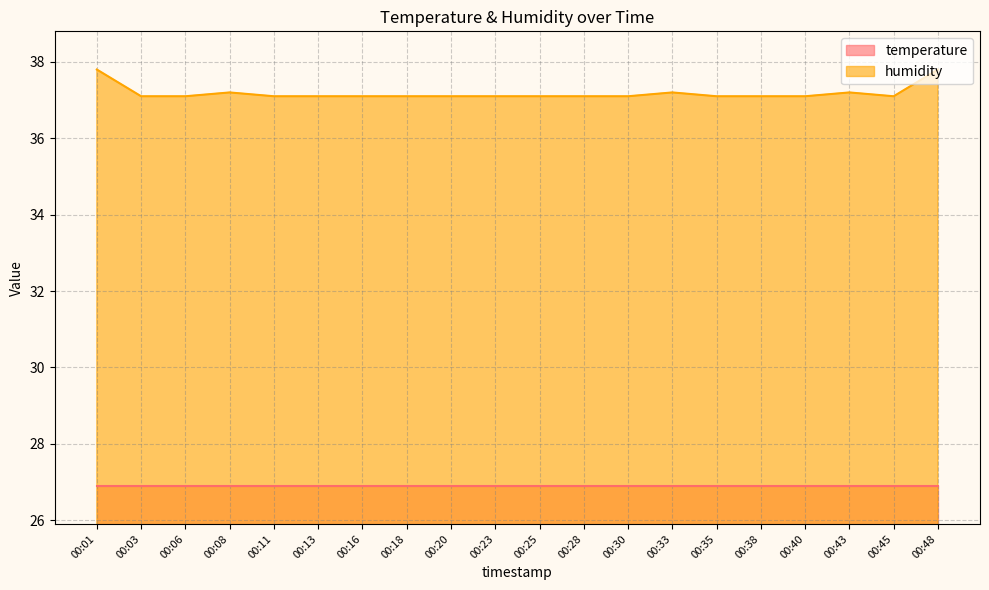

How many categories are shown in the chart?

20